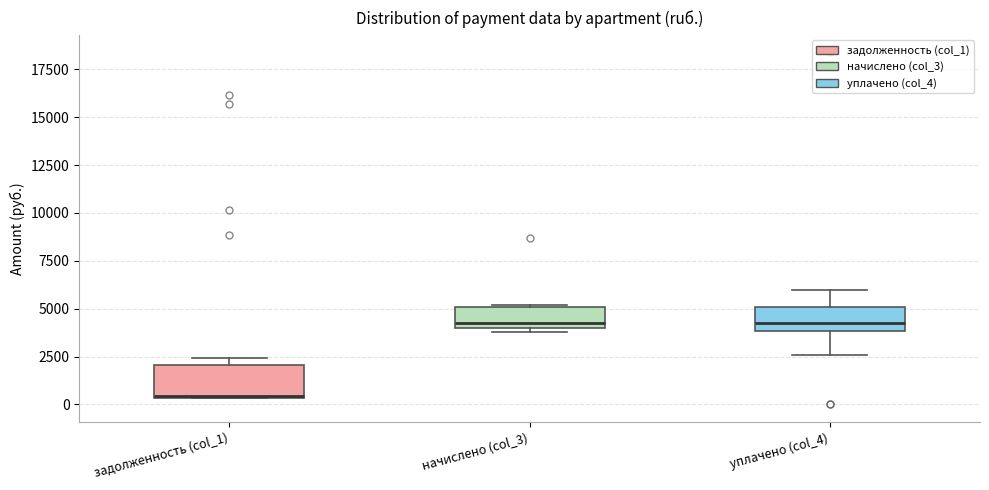

Reading left to right, transcribe this box plot: for each box, give where its median line is, the range the box spans, and where its two whiskers end, as read against the y-axis. The values are not printed on the chart, so give them approximately, as read against the axis.

задолженность (col_1): median 500, box 500 to 2000, whiskers 500 to 2500
начислено (col_3): median 4000 (just above the box's lower edge), box 4000 to 5000, whiskers 4000 (just below the box's lower edge) to 5000
уплачено (col_4): median 4500, box 4000 to 5000, whiskers 2500 to 6000